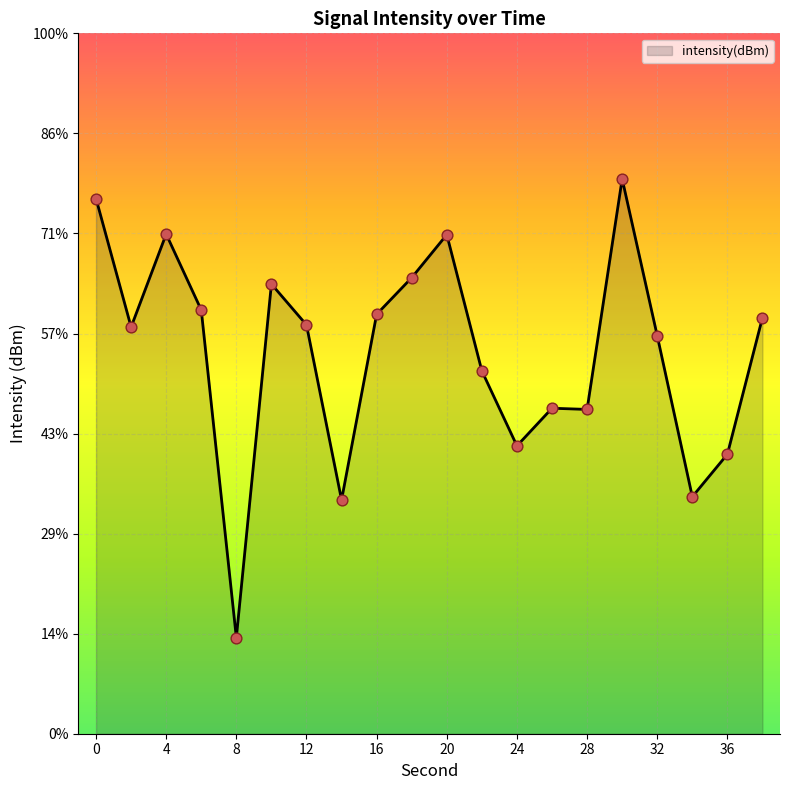

Between 36 and 18, which is larger?

18